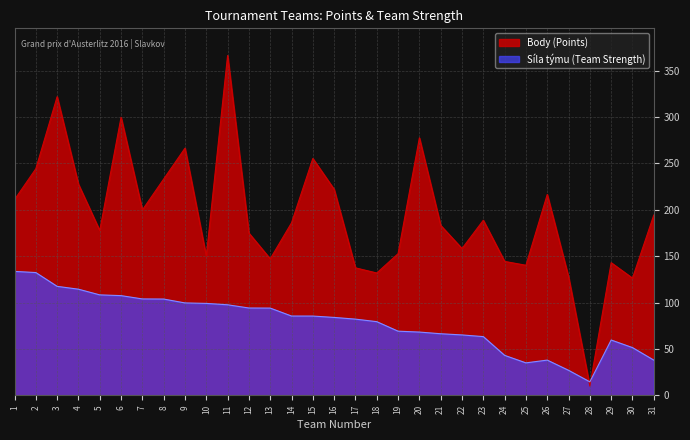

What is the sum of all Síla týmu (Team Strength) values?

2461.7